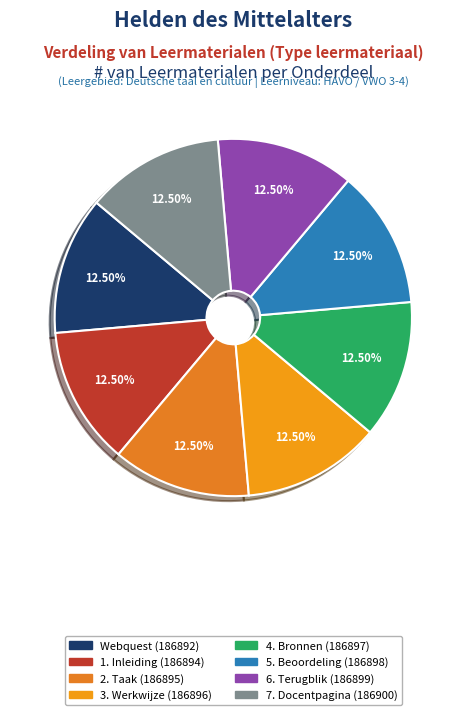

What percentage is NOT represented by 7. Docentpagina?

87.5%